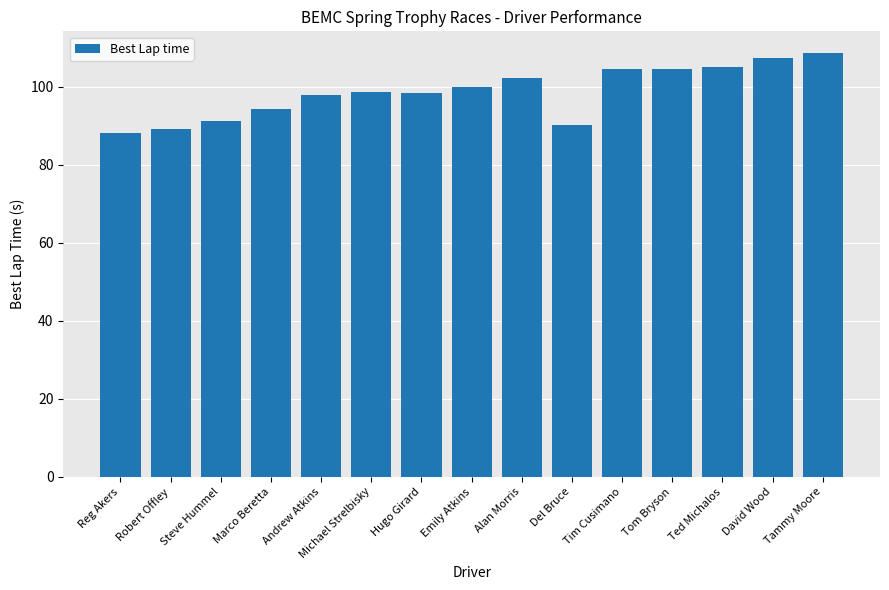

True or false: the data shows 102.2 at Alan Morris.

True